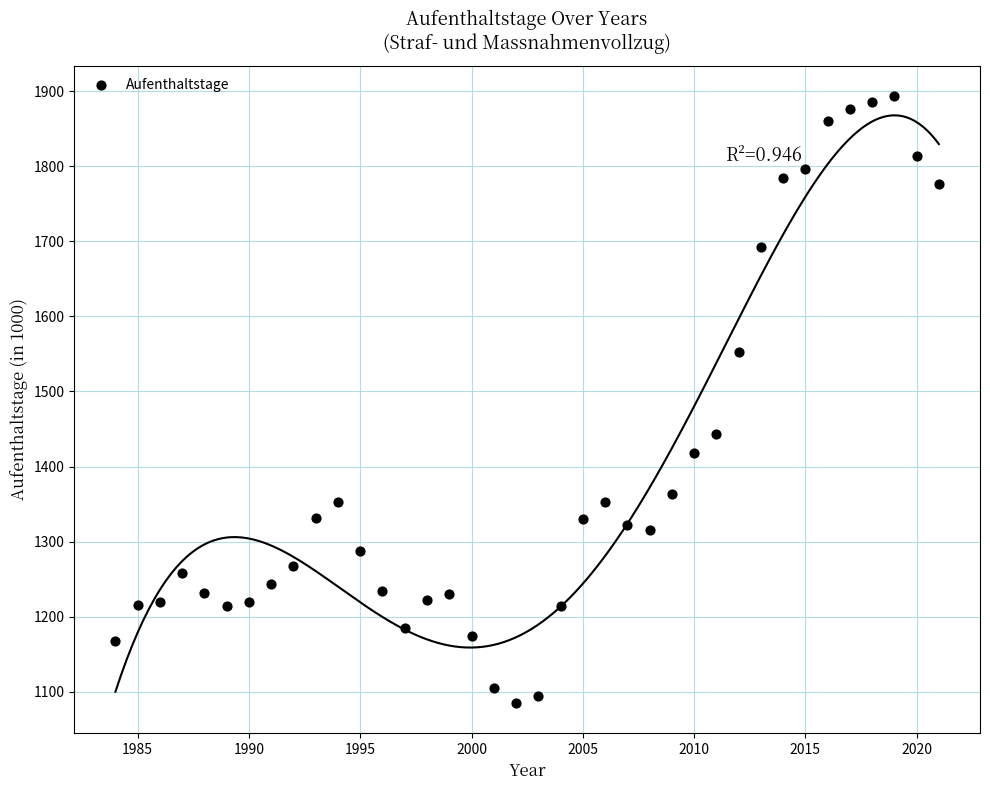

What Y value in the scatter plot is closest to 1489?

1444